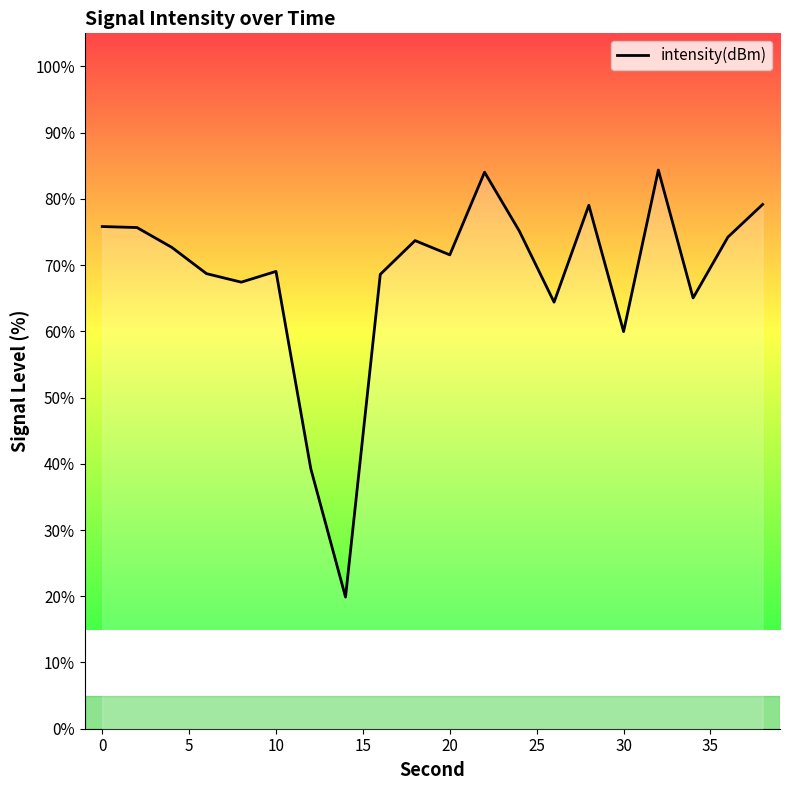

What is the greatest value displayed?

84.4